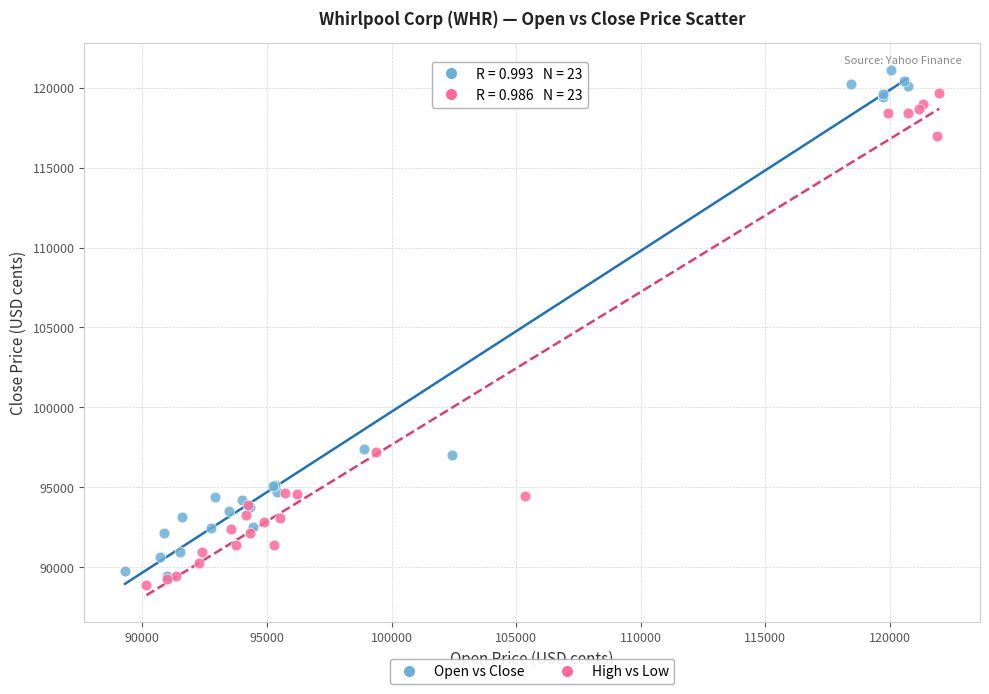

Which series reaches the minimum Y coordinate?

High vs Low